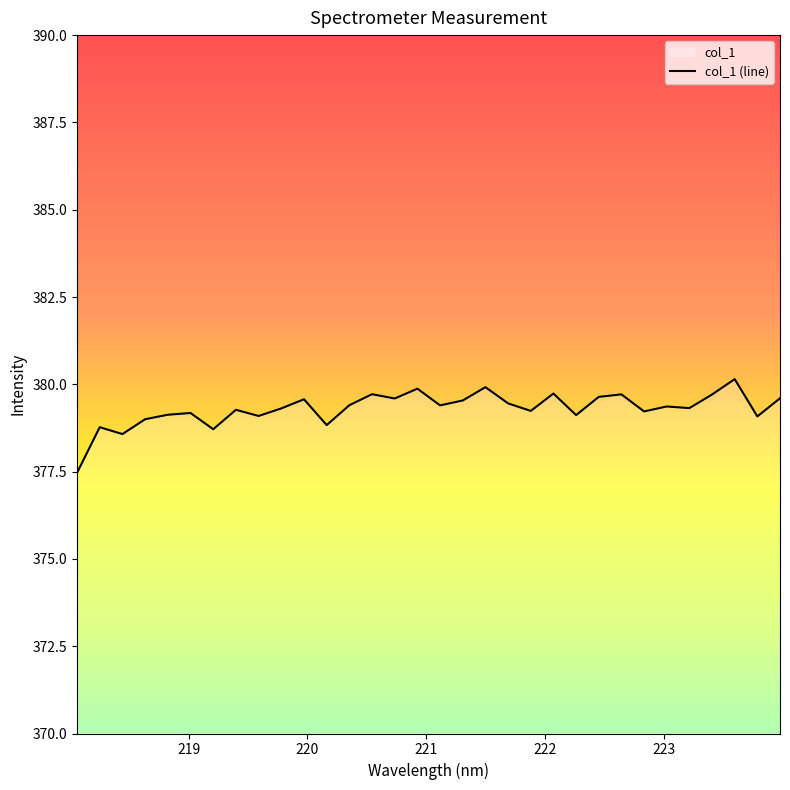

What is the difference between the maximum and minimum values?

2.7